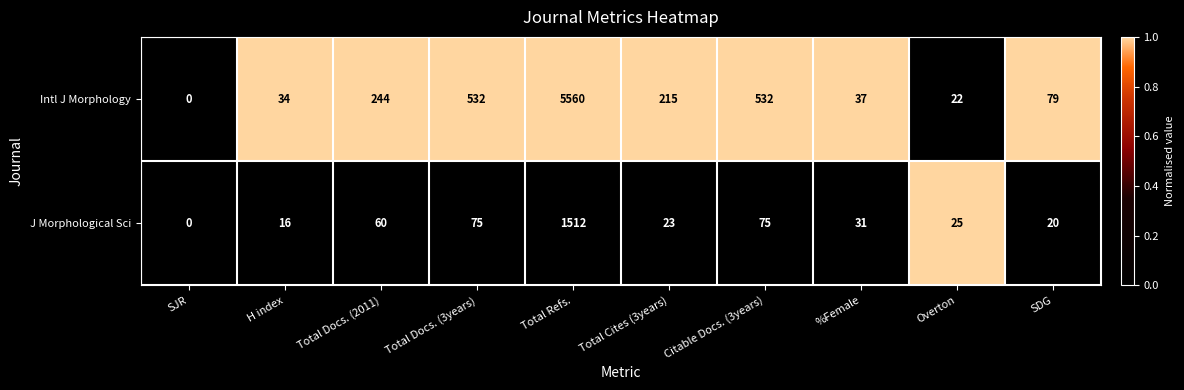

What is the approximate value of J Morphological Sci at Total Cites (3years)?

23